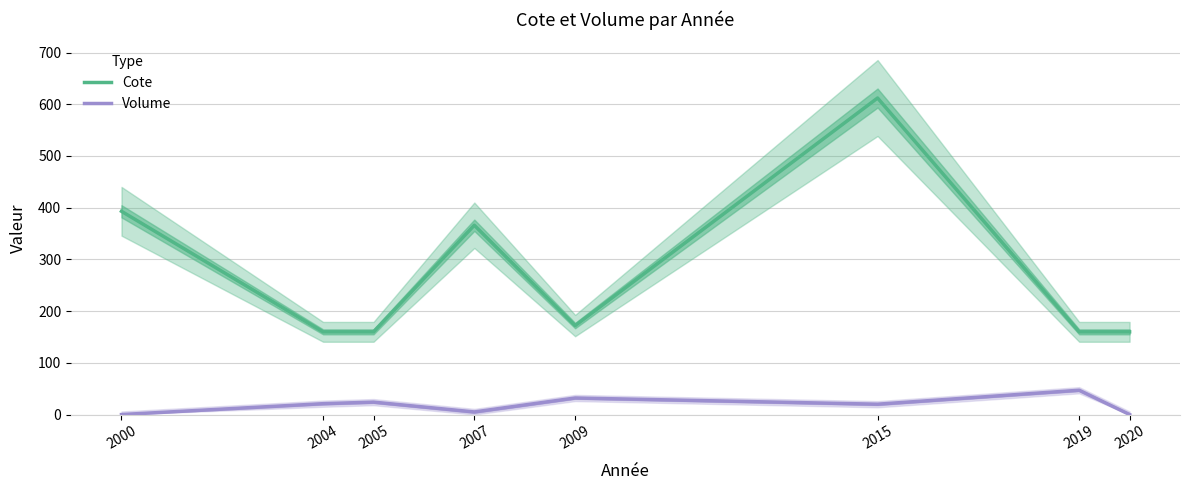

What is the difference between the second highest and second lowest values in the Volume series?

32.0